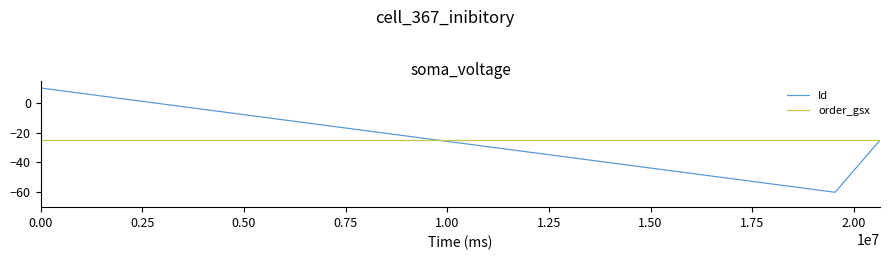

Which series has the widest spread of values?

Id